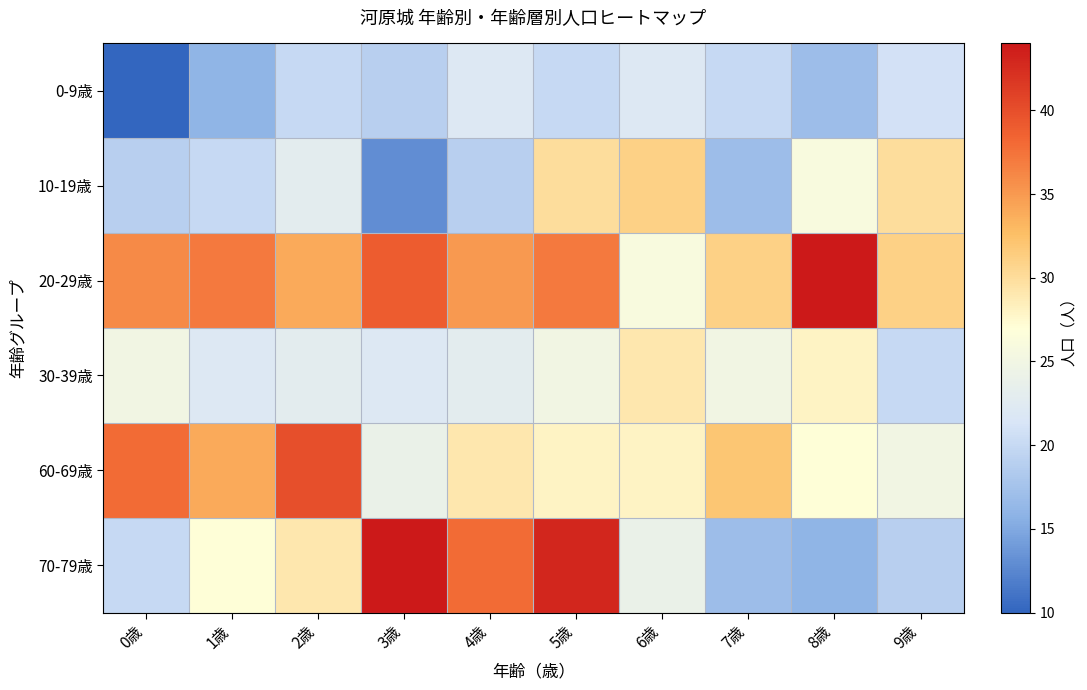

Reading left to right, list all the values displayed in this chart.

0-9歳: 0歳=10	1歳=16	2歳=20	3歳=19	4歳=22	5歳=20	6歳=22	7歳=20	8歳=17	9歳=21
10-19歳: 0歳=19	1歳=20	2歳=23	3歳=13	4歳=19	5歳=30	6歳=31	7歳=17	8歳=26	9歳=30
20-29歳: 0歳=36	1歳=37	2歳=34	3歳=39	4歳=35	5歳=37	6歳=26	7歳=31	8歳=44	9歳=31
30-39歳: 0歳=25	1歳=22	2歳=23	3歳=22	4歳=23	5歳=25	6歳=29	7歳=25	8歳=28	9歳=20
60-69歳: 0歳=38	1歳=34	2歳=40	3歳=24	4歳=29	5歳=28	6歳=28	7歳=32	8歳=27	9歳=25
70-79歳: 0歳=20	1歳=27	2歳=29	3歳=44	4歳=38	5歳=43	6歳=24	7歳=17	8歳=16	9歳=19